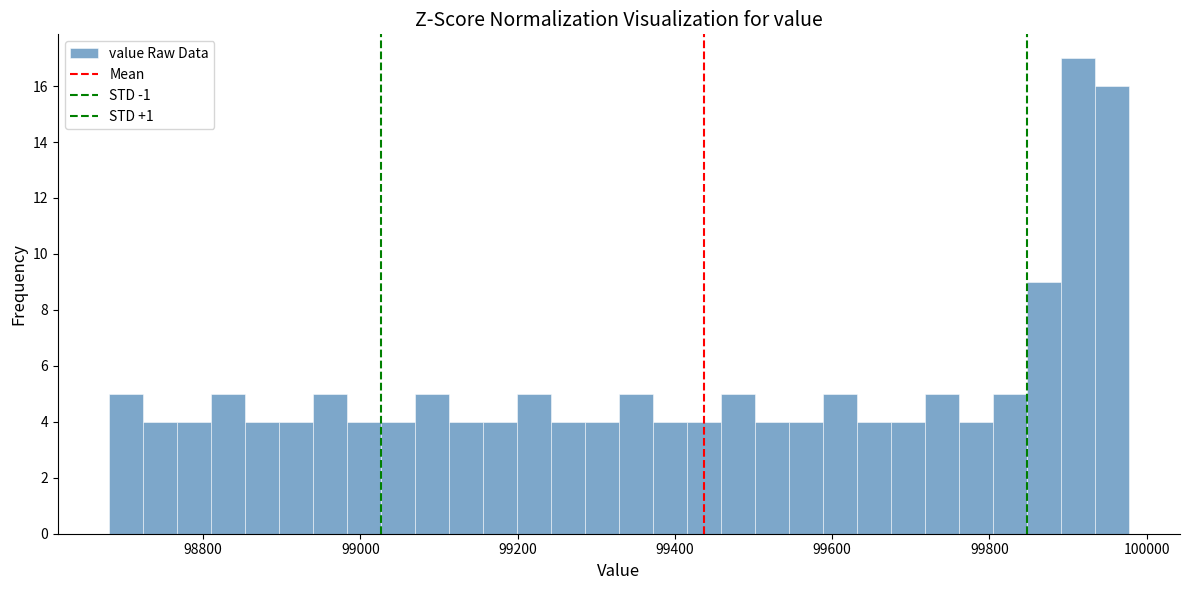

Around what value on the x-axis is the tallest bar? Give the approximate position of its centre, as read against the axis.

99920